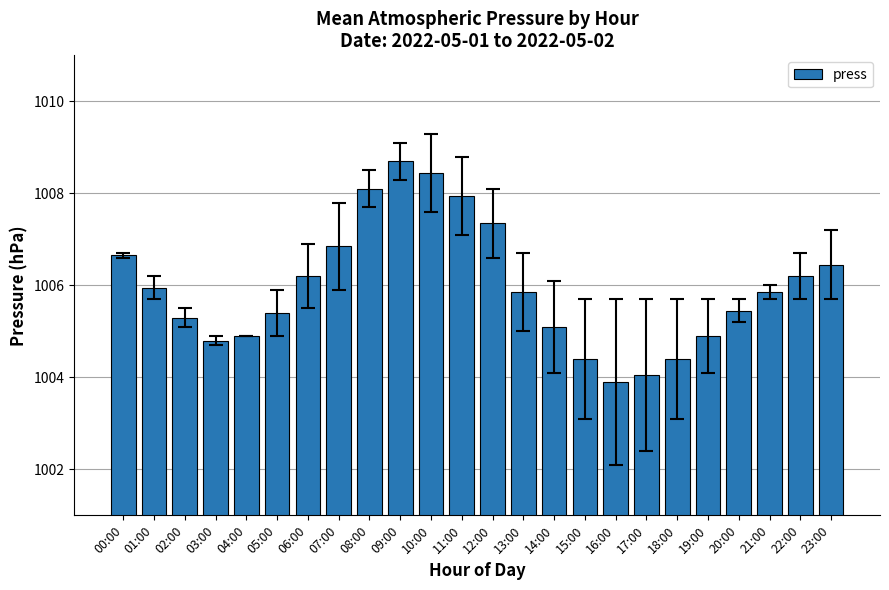

What is the greatest value displayed?

1008.7